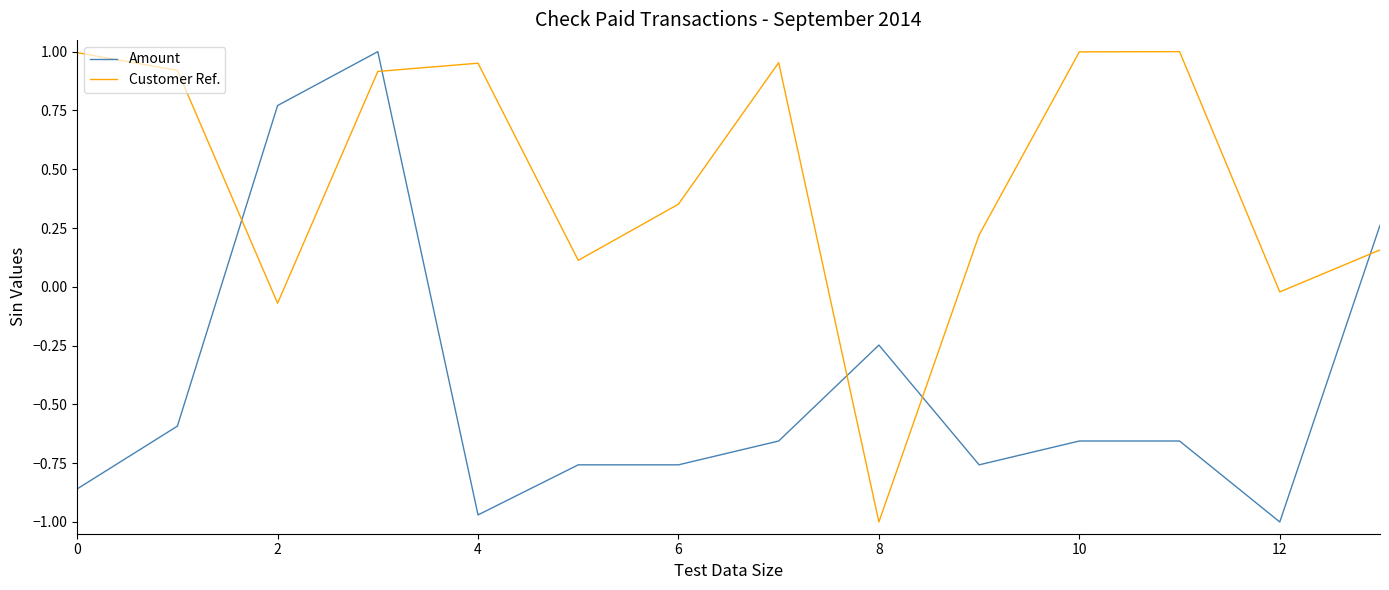

List the series in order of their overall mean, lowest first.

Amount, Customer Ref.